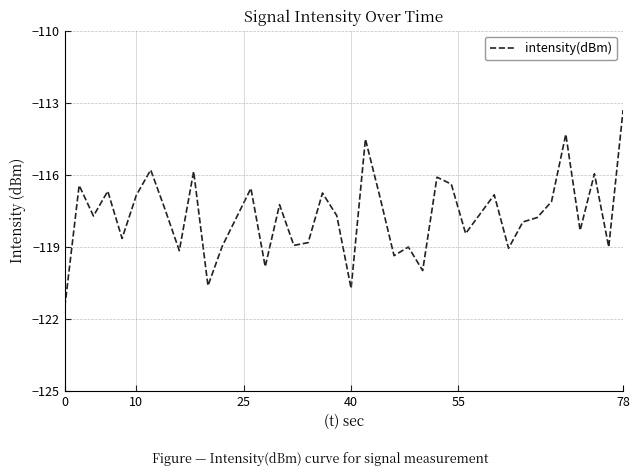

What is the average value?

-117.7